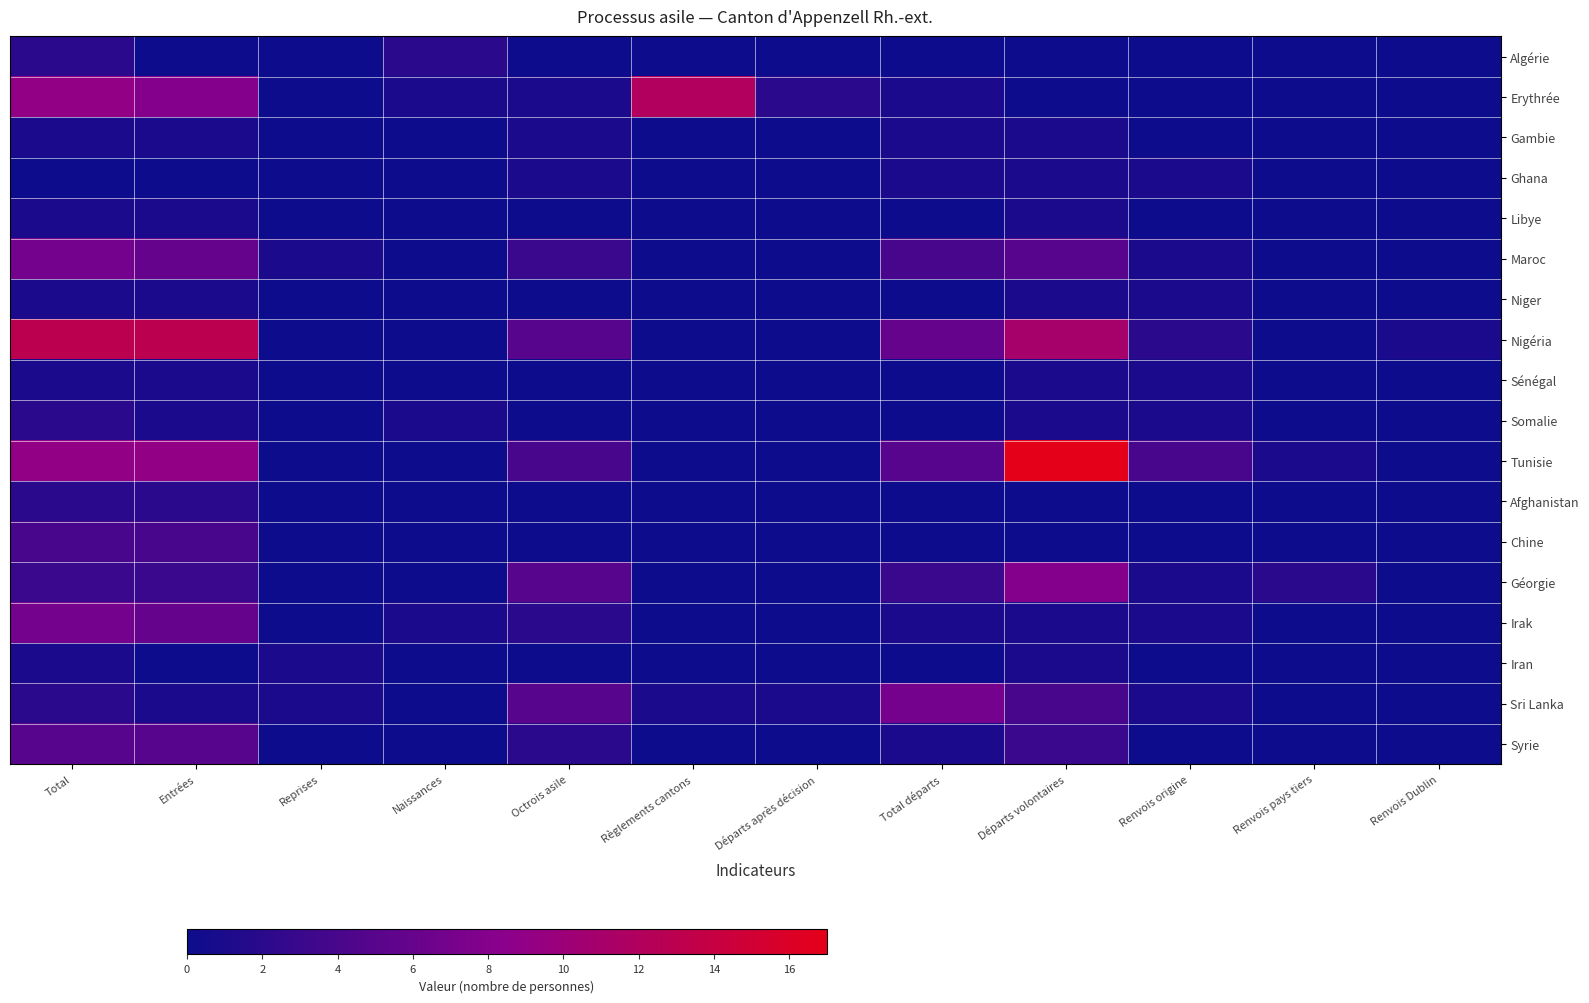

Between Départs après décision and Renvois Dublin, which is larger?

Départs après décision